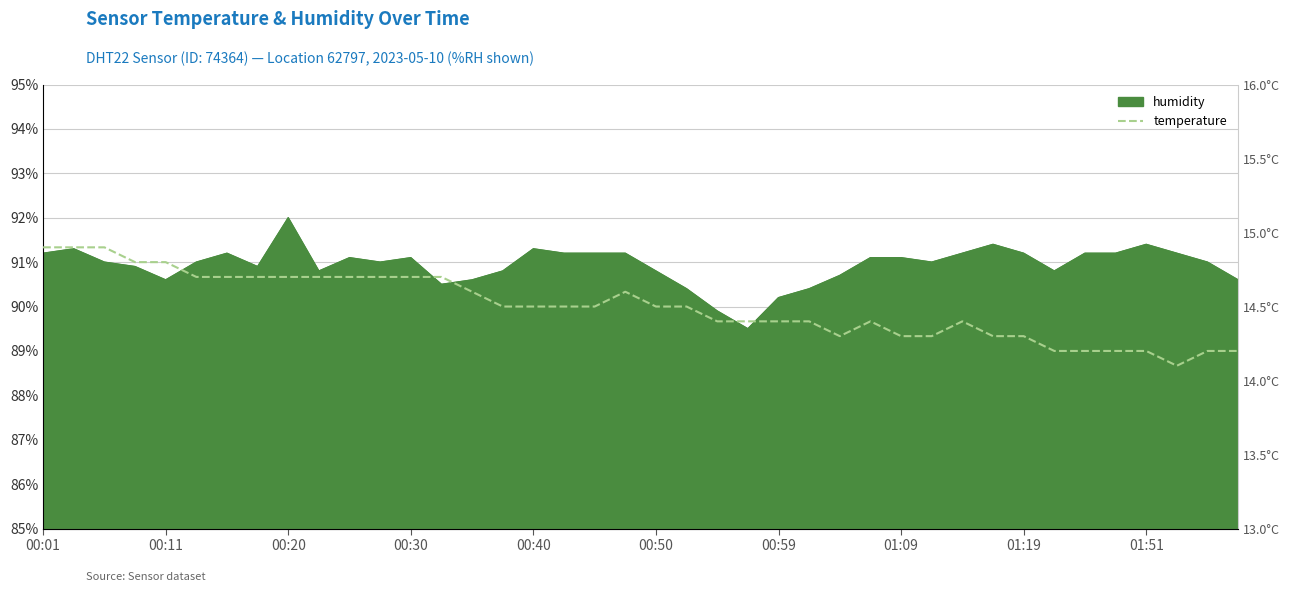

What is the minimum value shown in the chart?

14.1